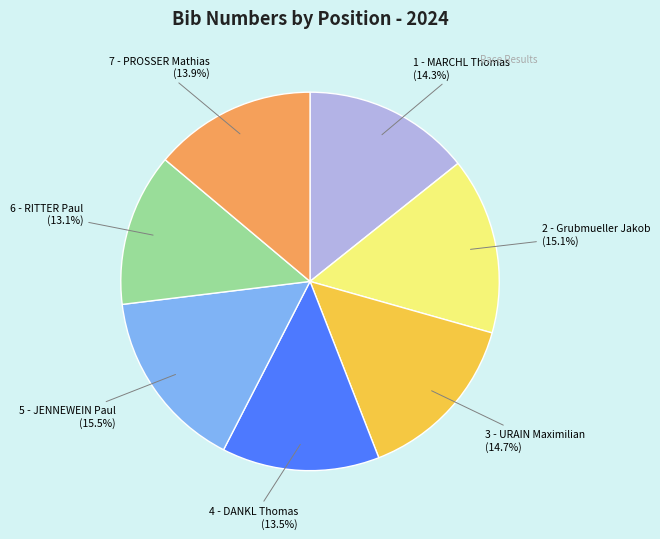

Between 2 - Grubmueller Jakob and 6 - RITTER Paul, which is larger?

2 - Grubmueller Jakob